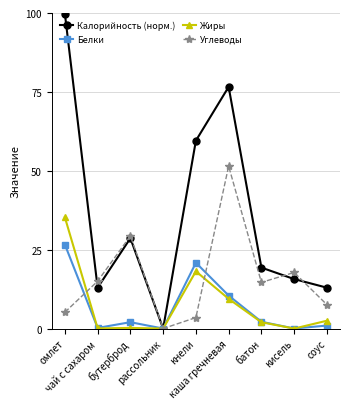

What is the average value of the Жиры series?

7.5